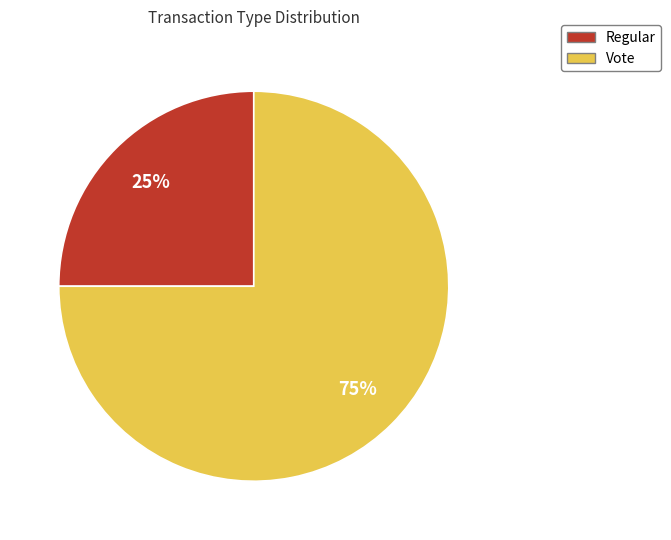

True or false: Vote accounts for 61% of the total.

False